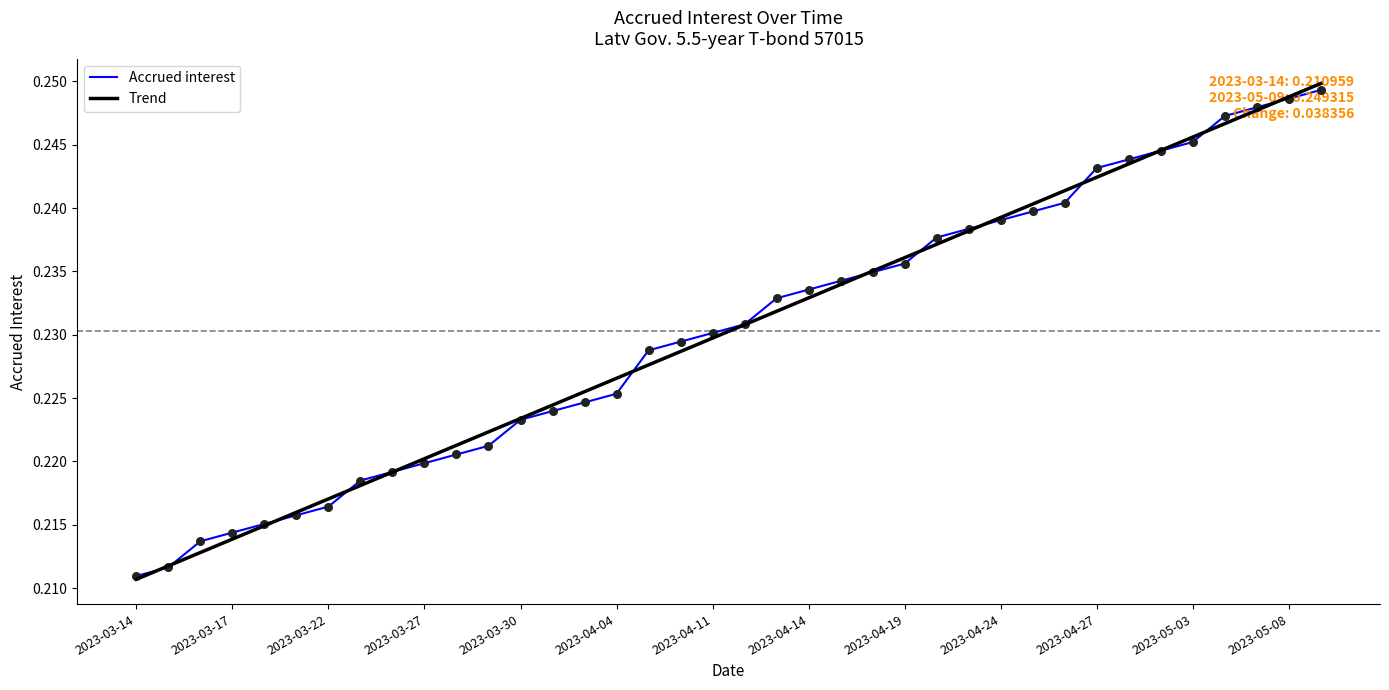

Which series has the largest range (max minus min)?

Trend